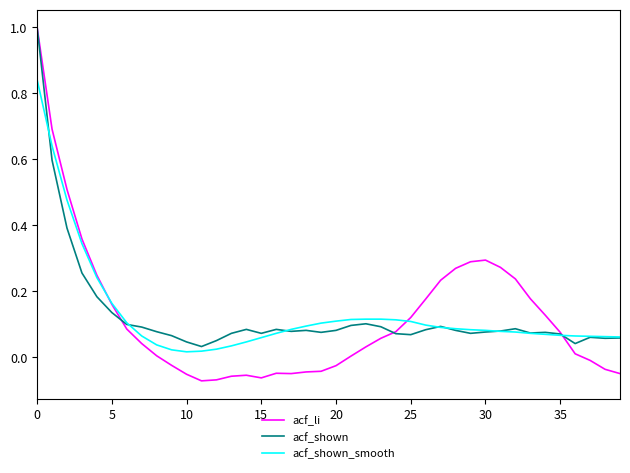

What are all the series names shown in the legend?

acf_li, acf_shown, acf_shown_smooth